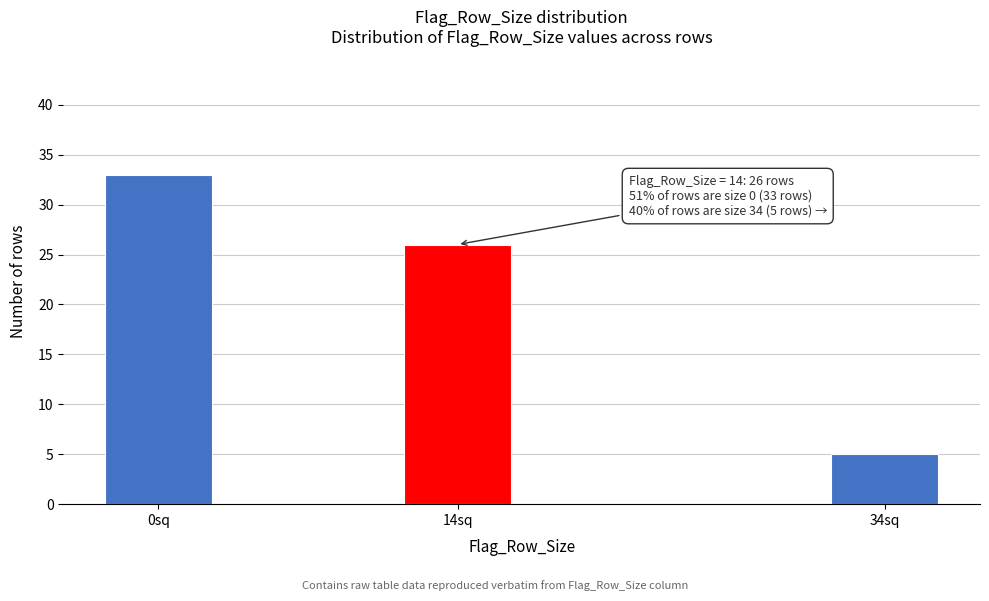

Reading left to right, extract all data points from this chart.

0sq=33	14sq=26	34sq=5